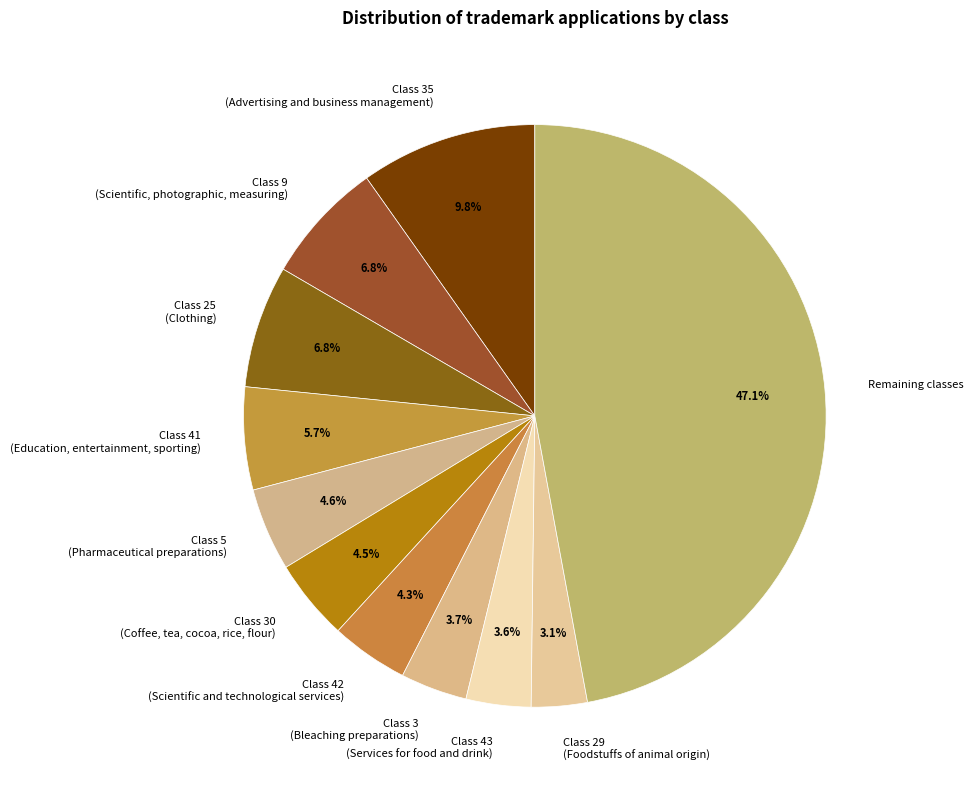

How many segments does this pie chart have?

11